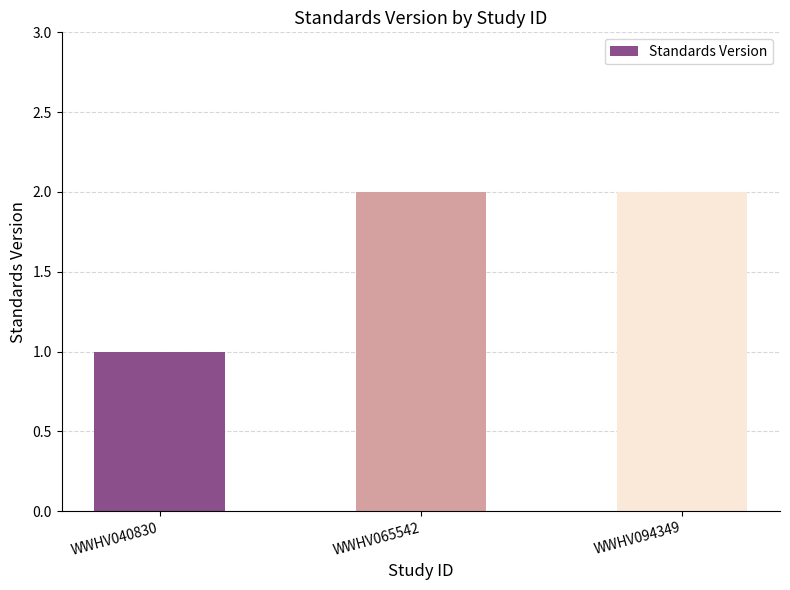

What is the difference between the maximum and minimum values?

1